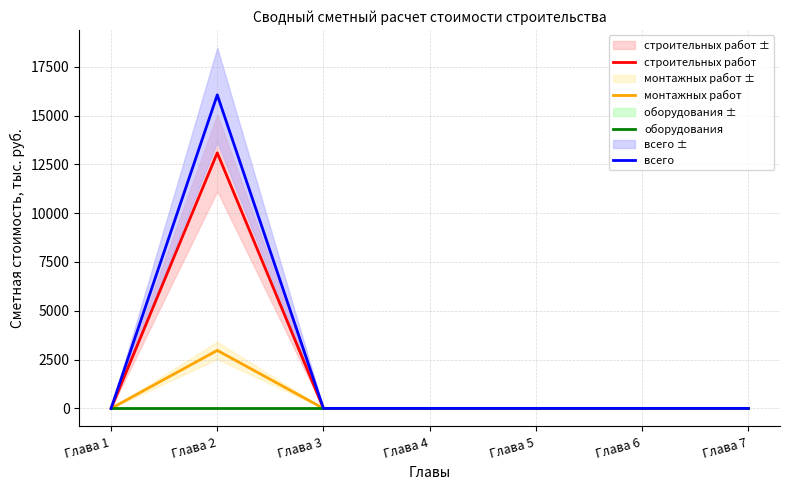

List the series in order of their peak value, highest first.

всего, строительных работ, монтажных работ, оборудования